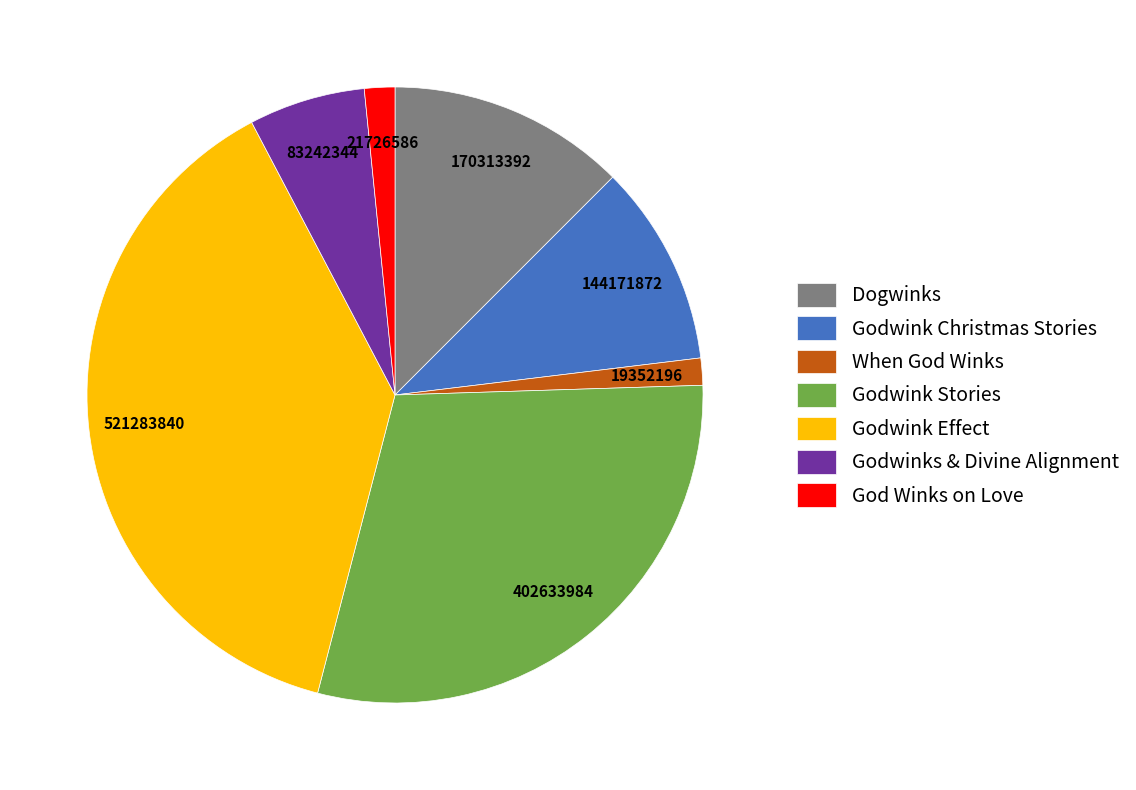

Do Dogwinks and God Winks on Love together represent more than half of the pie?

No